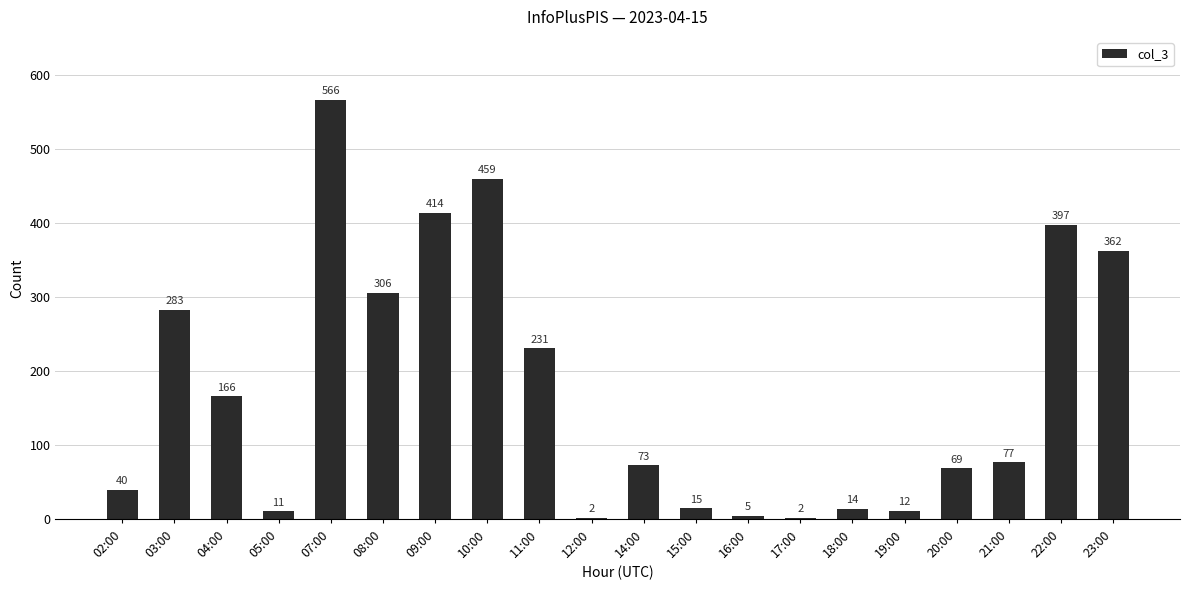

Which label corresponds to the largest value in the chart?

07:00